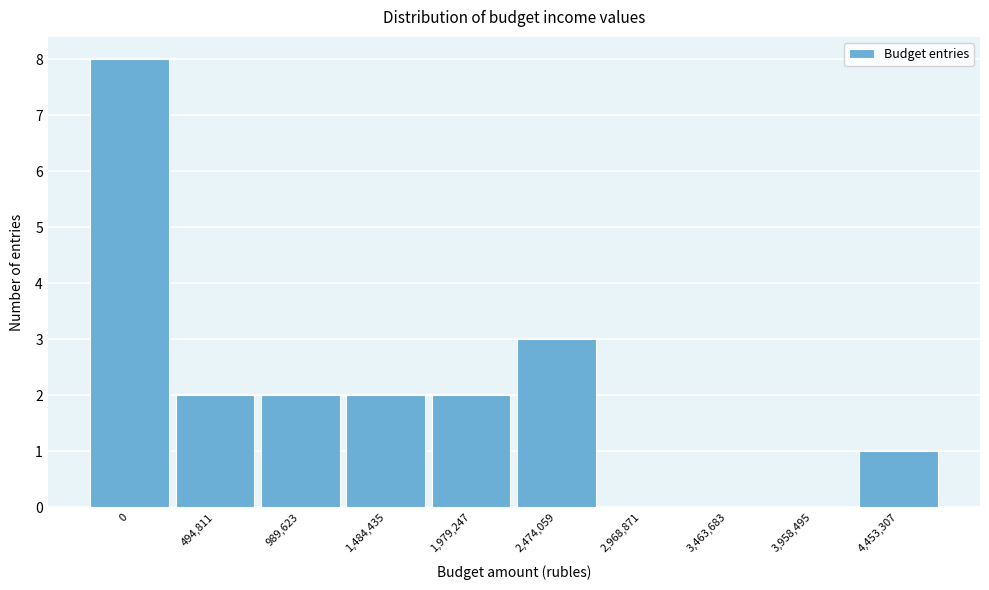

Reading right to left, extract all data points from this chart.

4,453,307=1	3,958,495=0	3,463,683=0	2,968,871=0	2,474,059=3	1,979,247=2	1,484,435=2	989,623=2	494,811=2	0=8